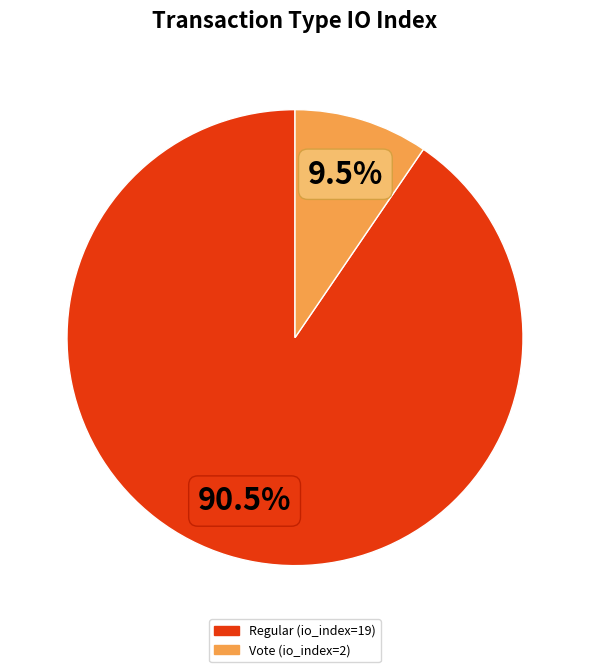

What portion of the pie excludes Vote (io_index=2)?

90.5%